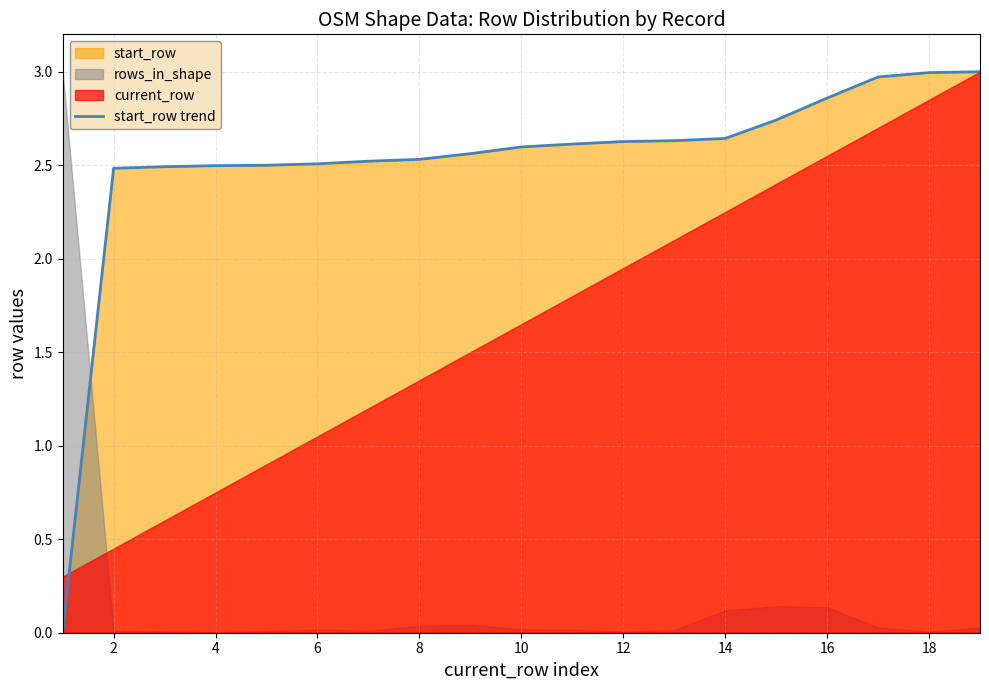

Reading left to right, extract all data points from this chart.

0.0	2.5	2.5	2.5	2.5	2.5	2.5	2.5	2.6	2.6	2.6	2.6	2.6	2.6	2.7	2.9	3.0	3.0	3.0